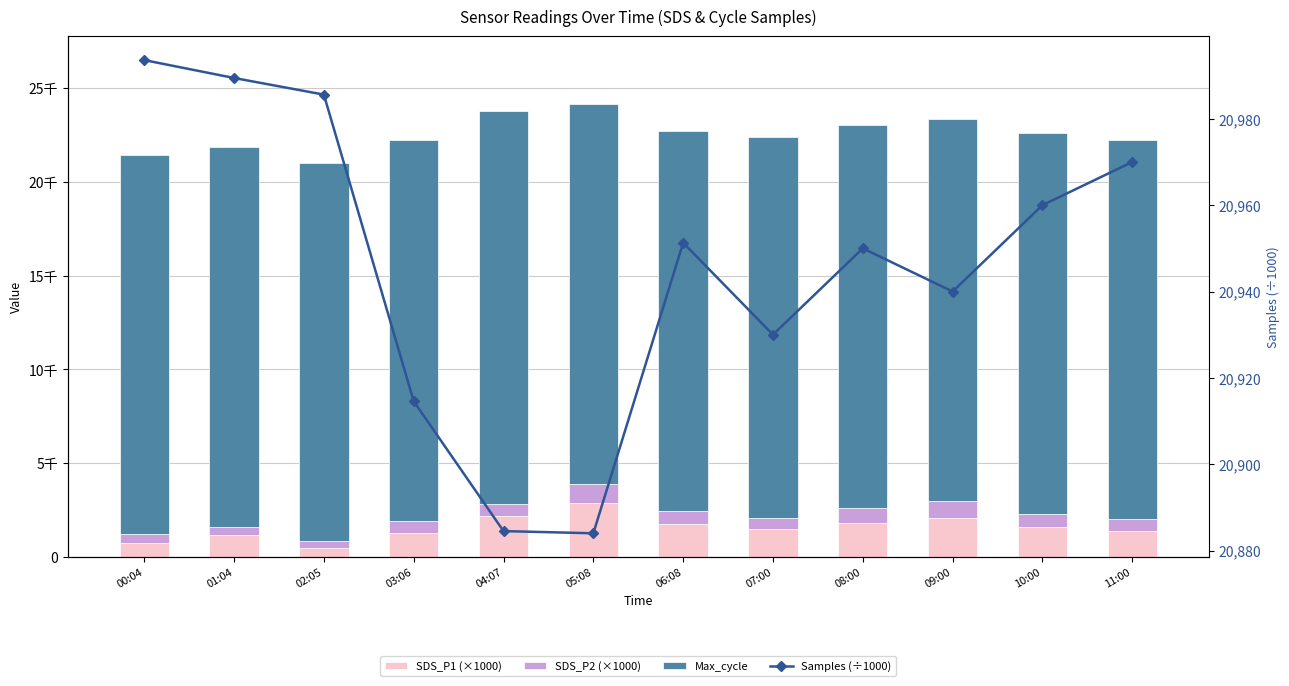

Between 03:06 and 02:05, which is larger?

03:06